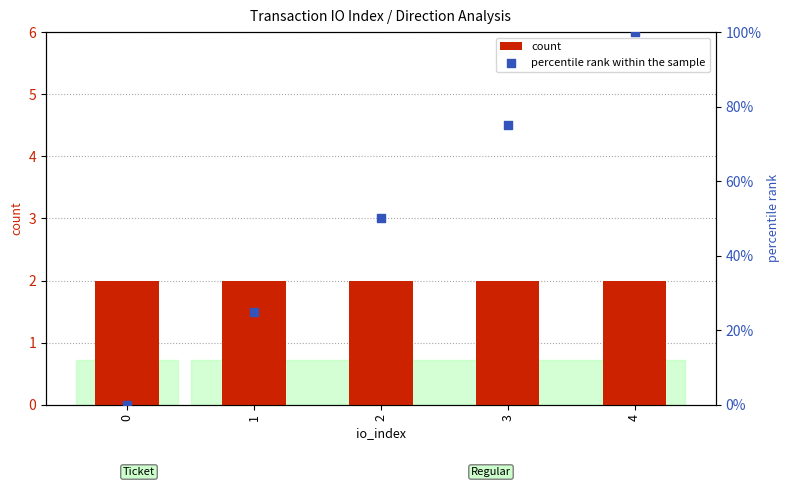

At which category is the sum across all series the highest?

4